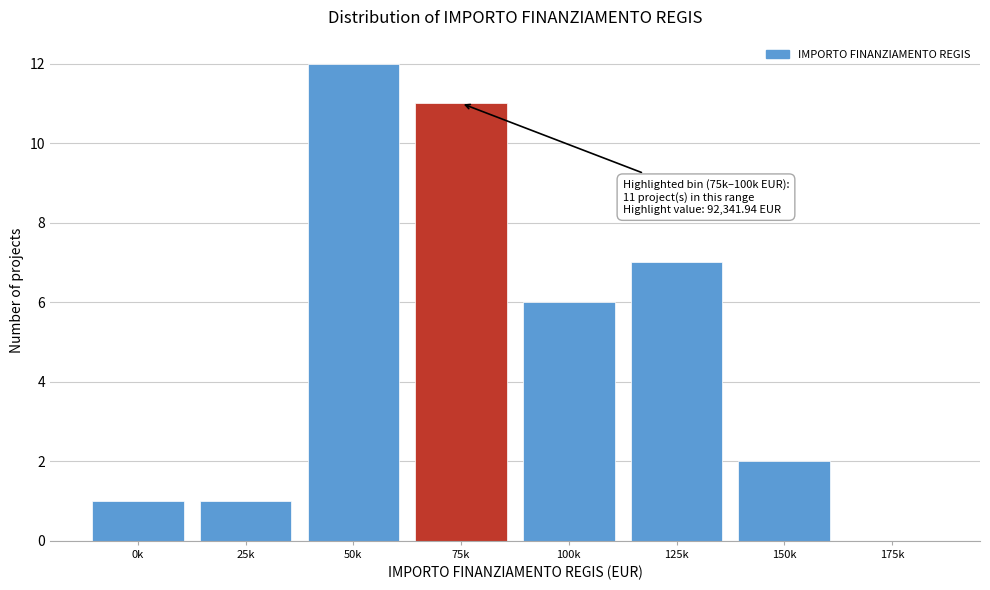

Reading right to left, extract all data points from this chart.

175k=0	150k=2	125k=7	100k=6	75k=11	50k=12	25k=1	0k=1